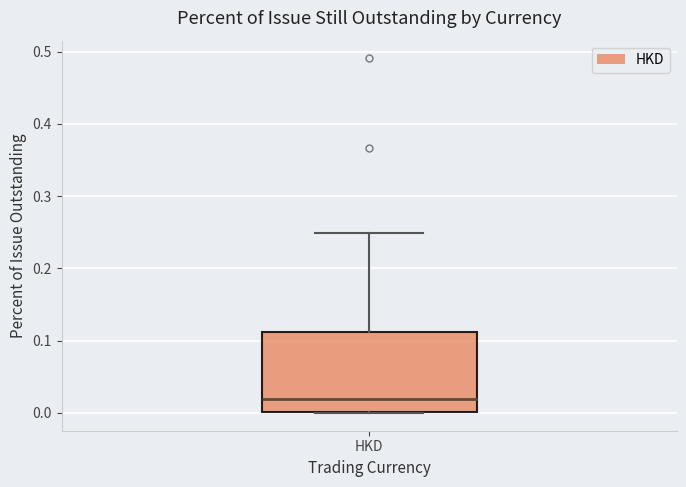

Read this box plot against the y-axis: the position of the median line, the range covered by the box, and the ends of both whiskers. The values are not printed on the chart, so give them approximately, as read against the axis.

median 0.02, box 0.00 to 0.11, whiskers 0.00 to 0.25